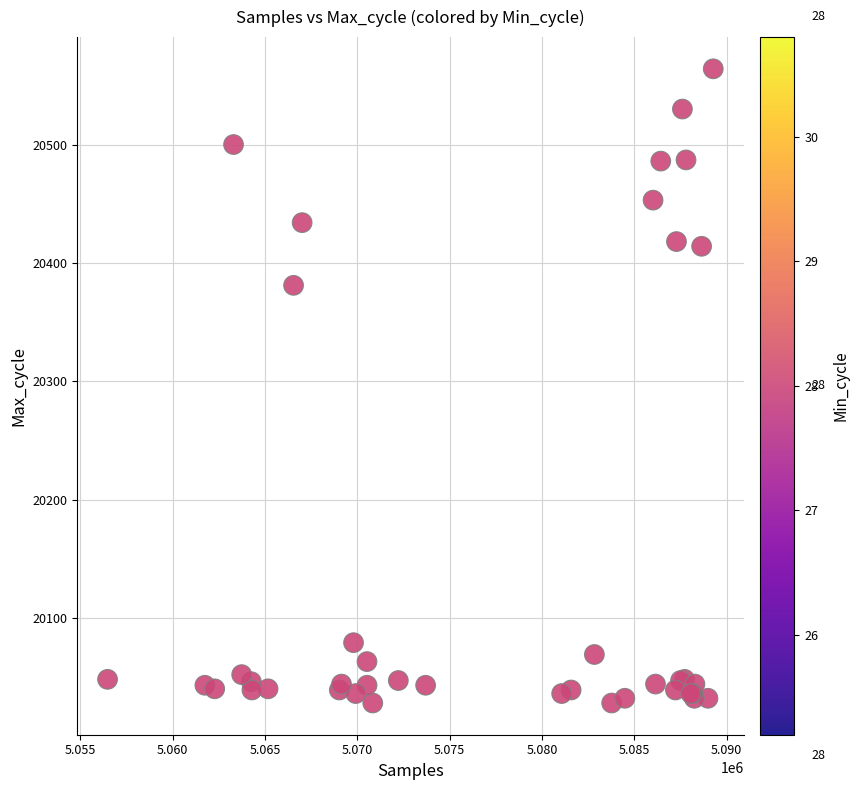

What Y value in the scatter plot is closest to 20296?

20381